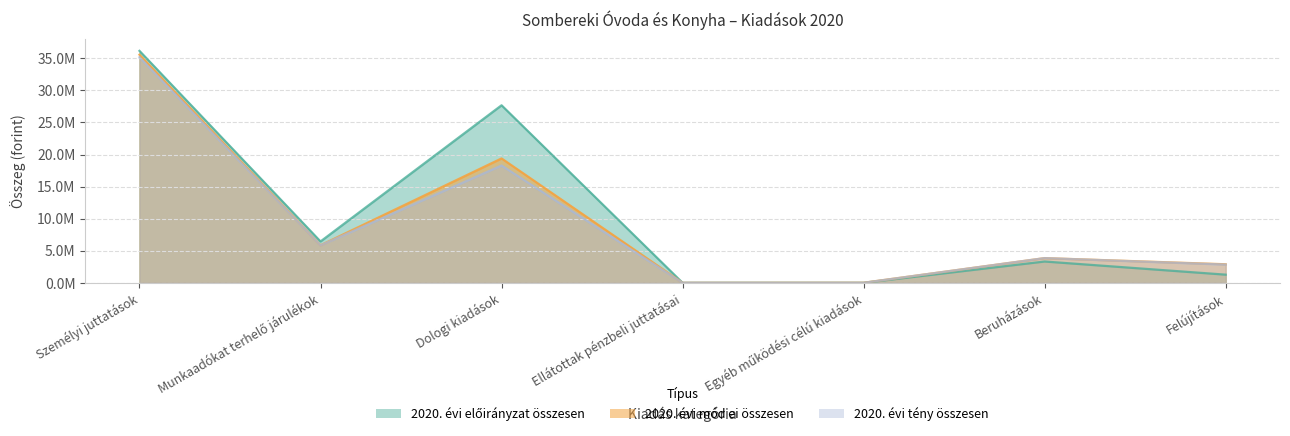

Rank the series by their average value, from lowest to highest.

2020. évi tény összesen, 2020. évi mód ei összesen, 2020. évi előirányzat összesen